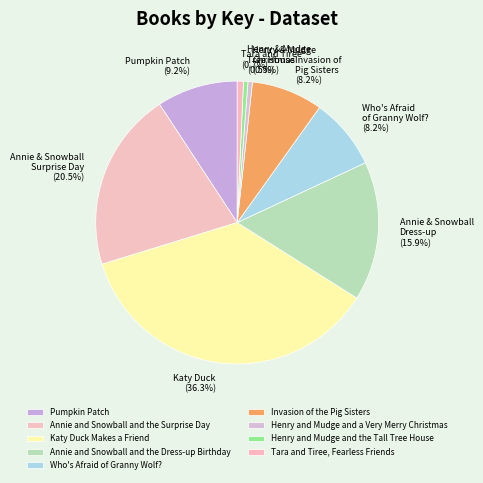

Combined, what portion of the pie is Katy Duck Makes a Friend and Annie and Snowball and the Dress-up Birthday?

52.2%